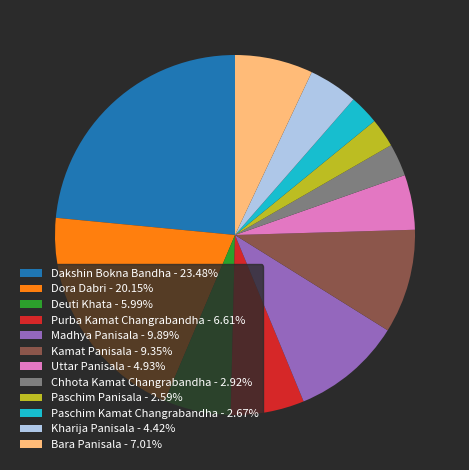

Does Bara Panisala represent more than half of the total?

No